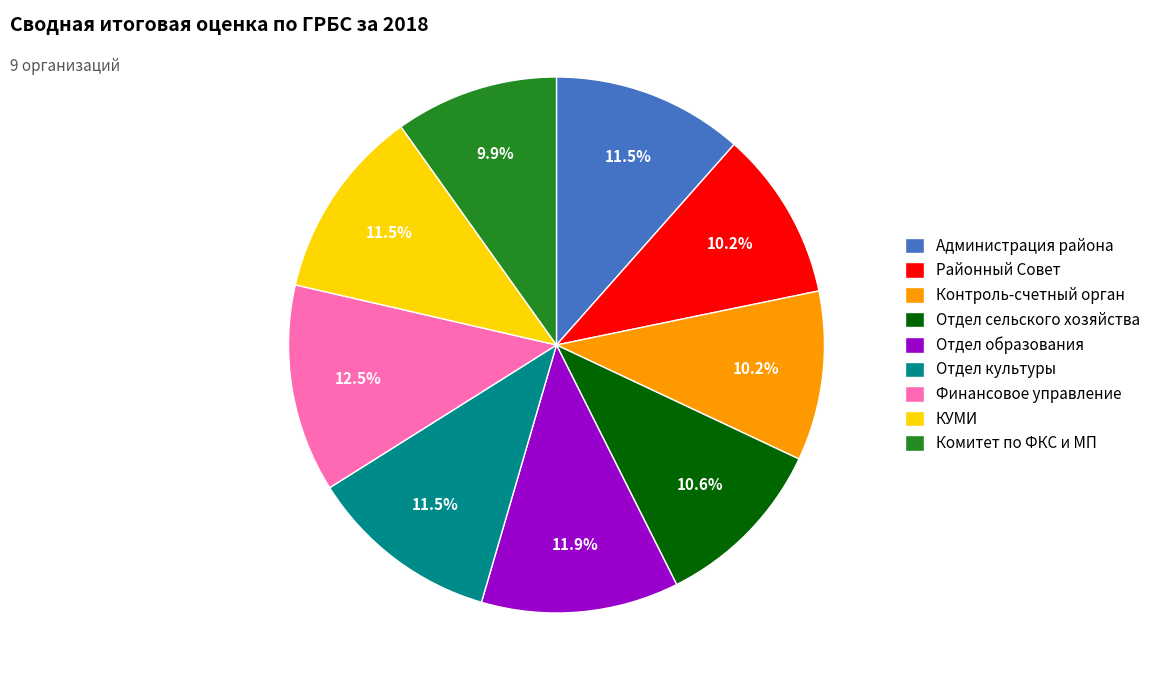

To the nearest percent, what is the difference between the largest and smallest slice percentages?

3%